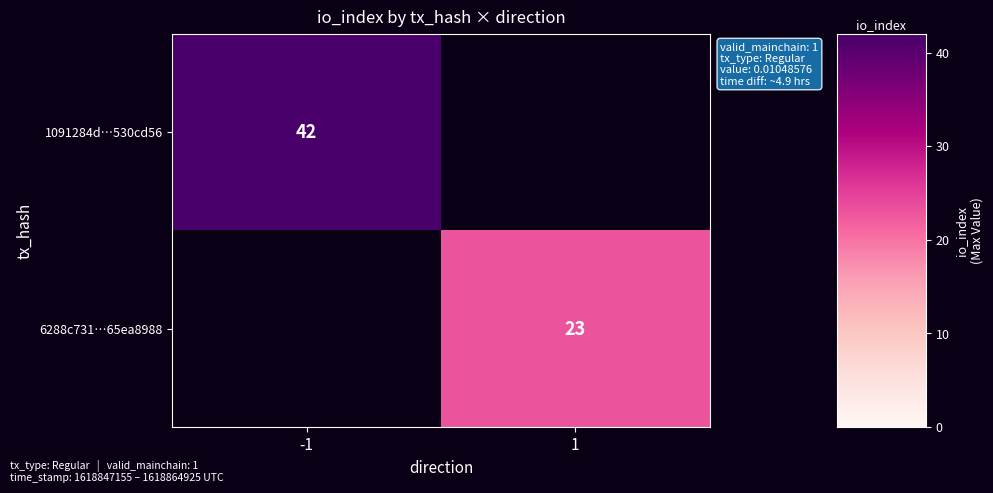

What is the total value across all series at 1?

23